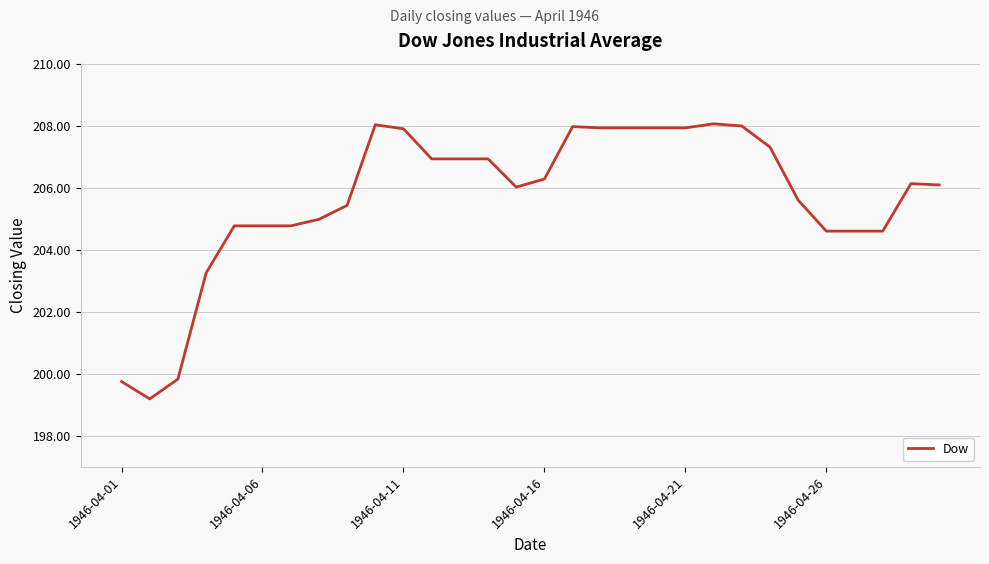

What is the difference between the maximum and minimum values?

8.9